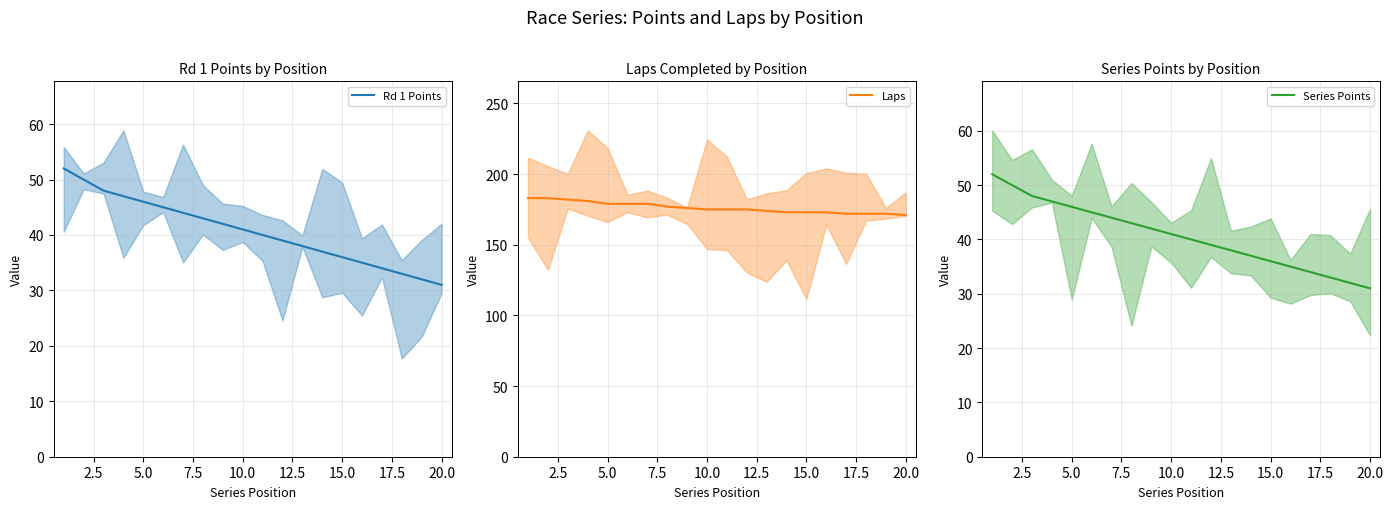

Which series has the largest range (max minus min)?

Rd 1 Points